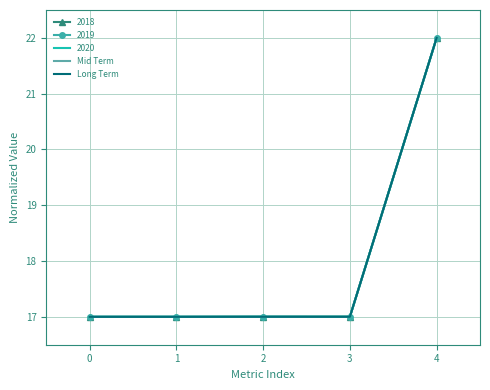

The 2020 series shows 3.6 at 2. True or false?

False